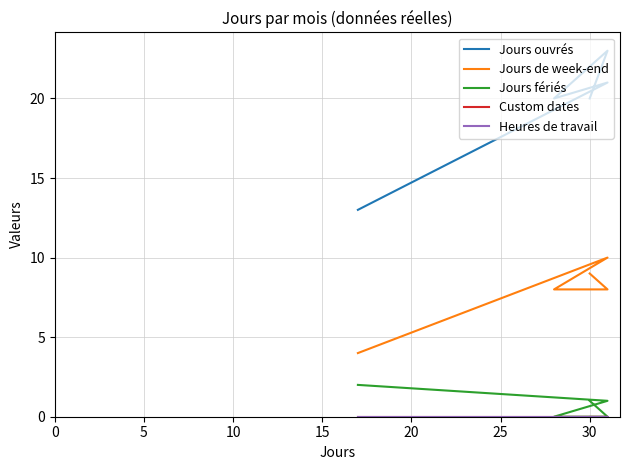

Is the value of Jours de week-end at 20 greater than the value of Custom dates at 5?

Yes